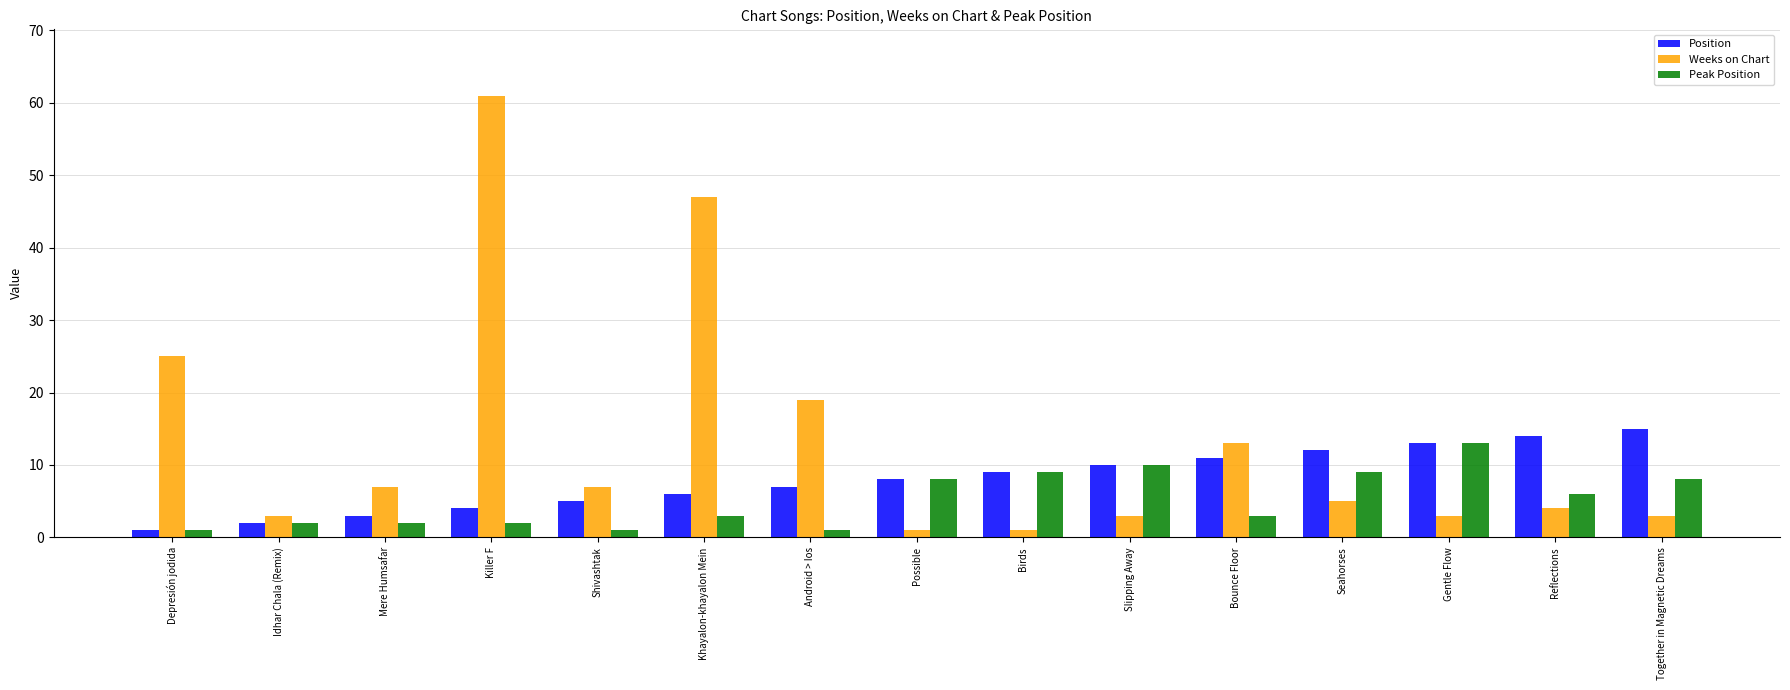

Count the number of categories in the chart.

15